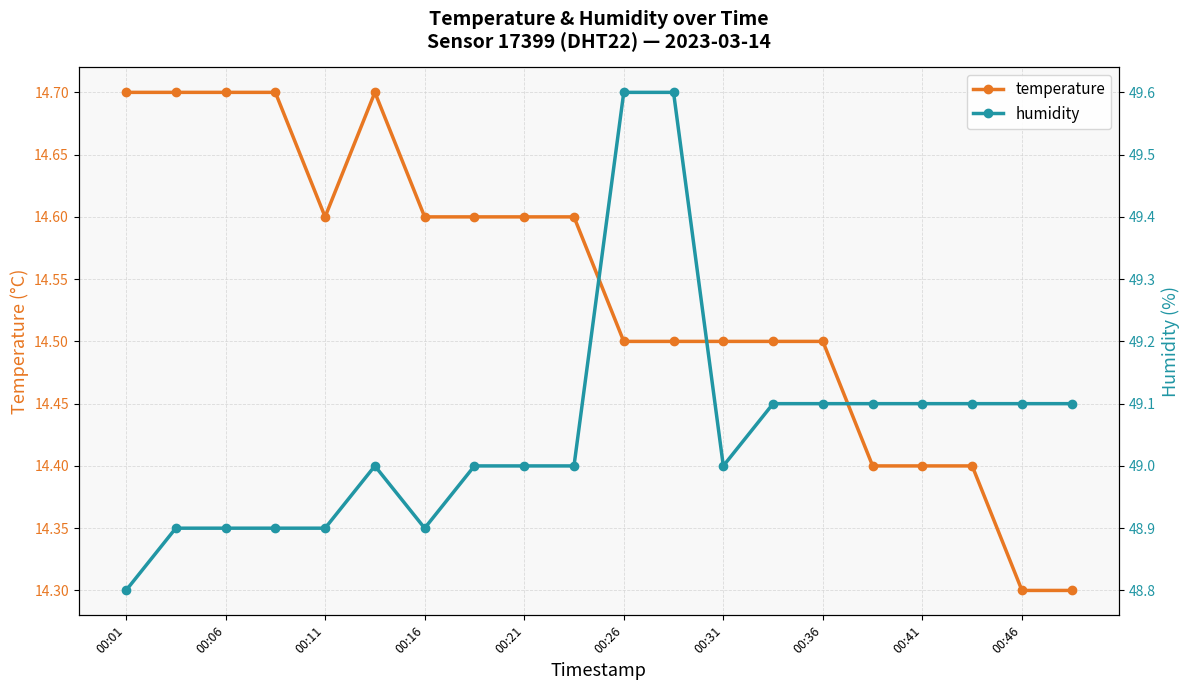

Is it true that temperature equals 24.5 at 00:26?

False